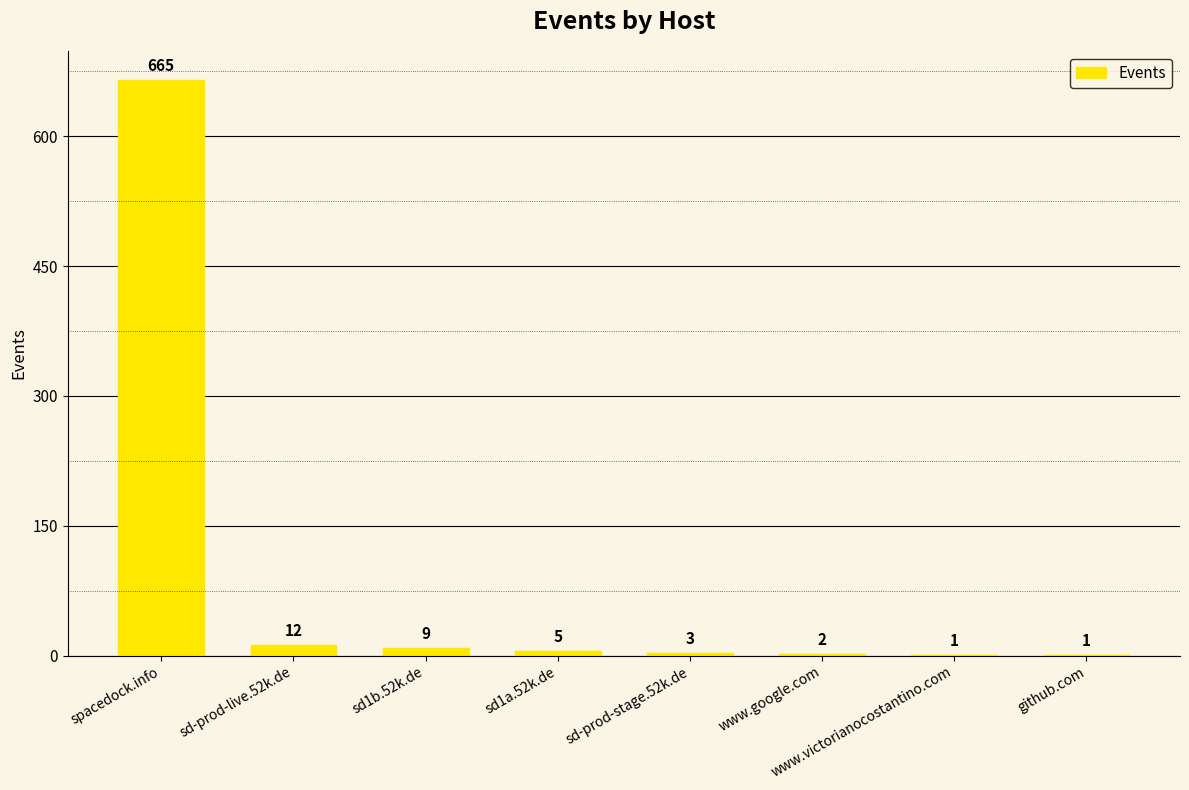

Reading left to right, what are all the values shown in this chart?

665	12	9	5	3	2	1	1